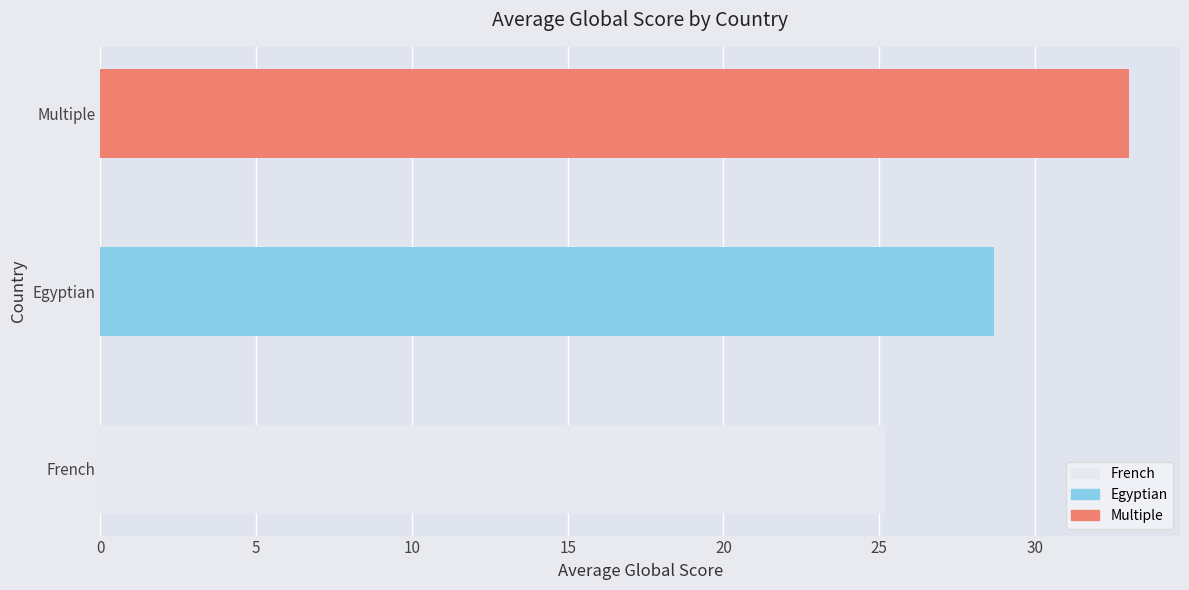

Read the value at French, to the nearest 5.

25